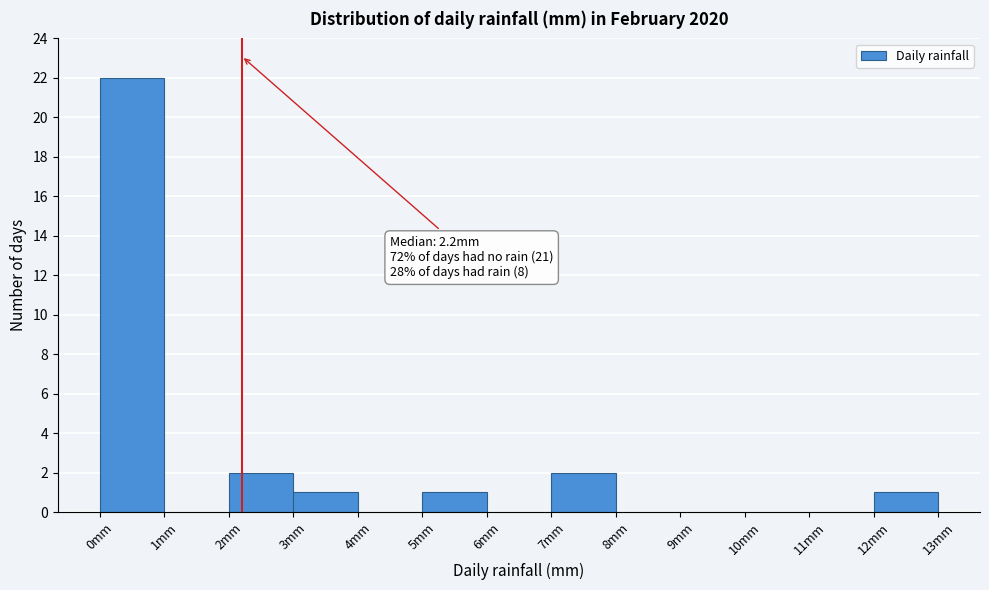

Over which range of the x-axis is the bar tallest?

0 to 1